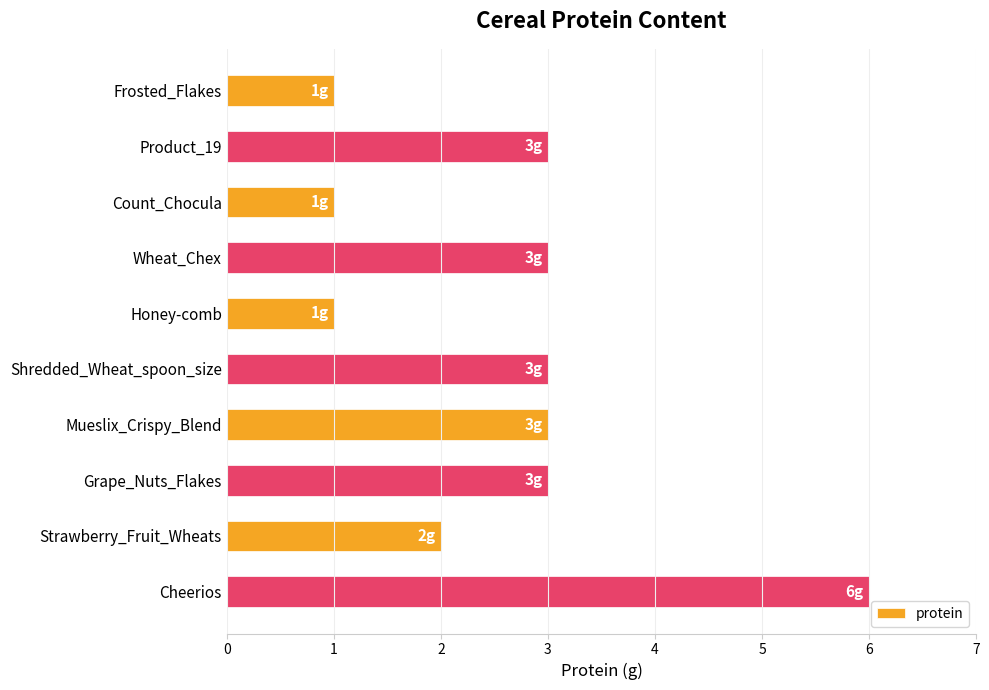

Reading bottom to top, what are all the values shown in this chart?

Cheerios=6	Strawberry_Fruit_Wheats=2	Grape_Nuts_Flakes=3	Mueslix_Crispy_Blend=3	Shredded_Wheat_spoon_size=3	Honey-comb=1	Wheat_Chex=3	Count_Chocula=1	Product_19=3	Frosted_Flakes=1